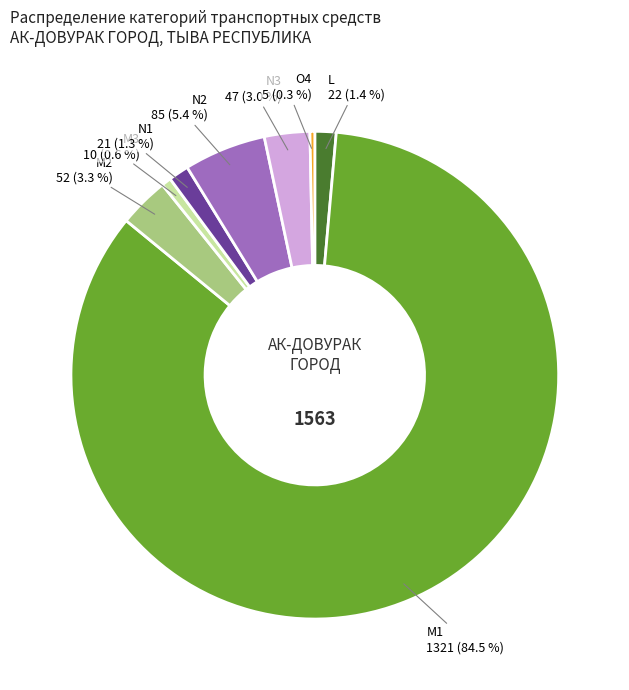

Is the sum of L and N1 greater than half?

No